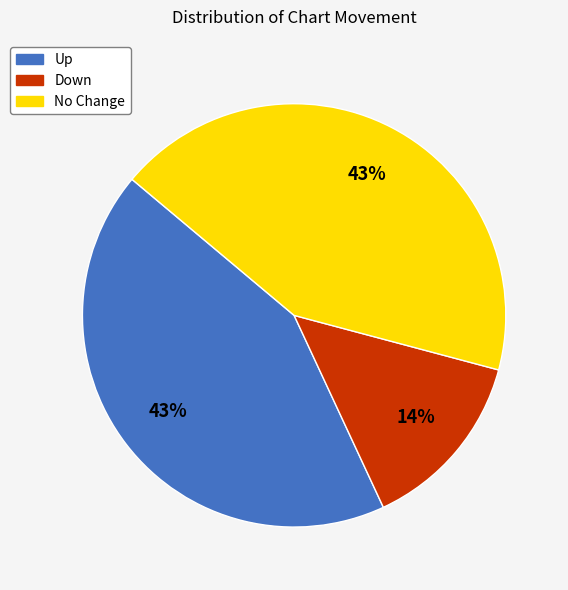

Is the sum of Down and Up greater than half?

Yes